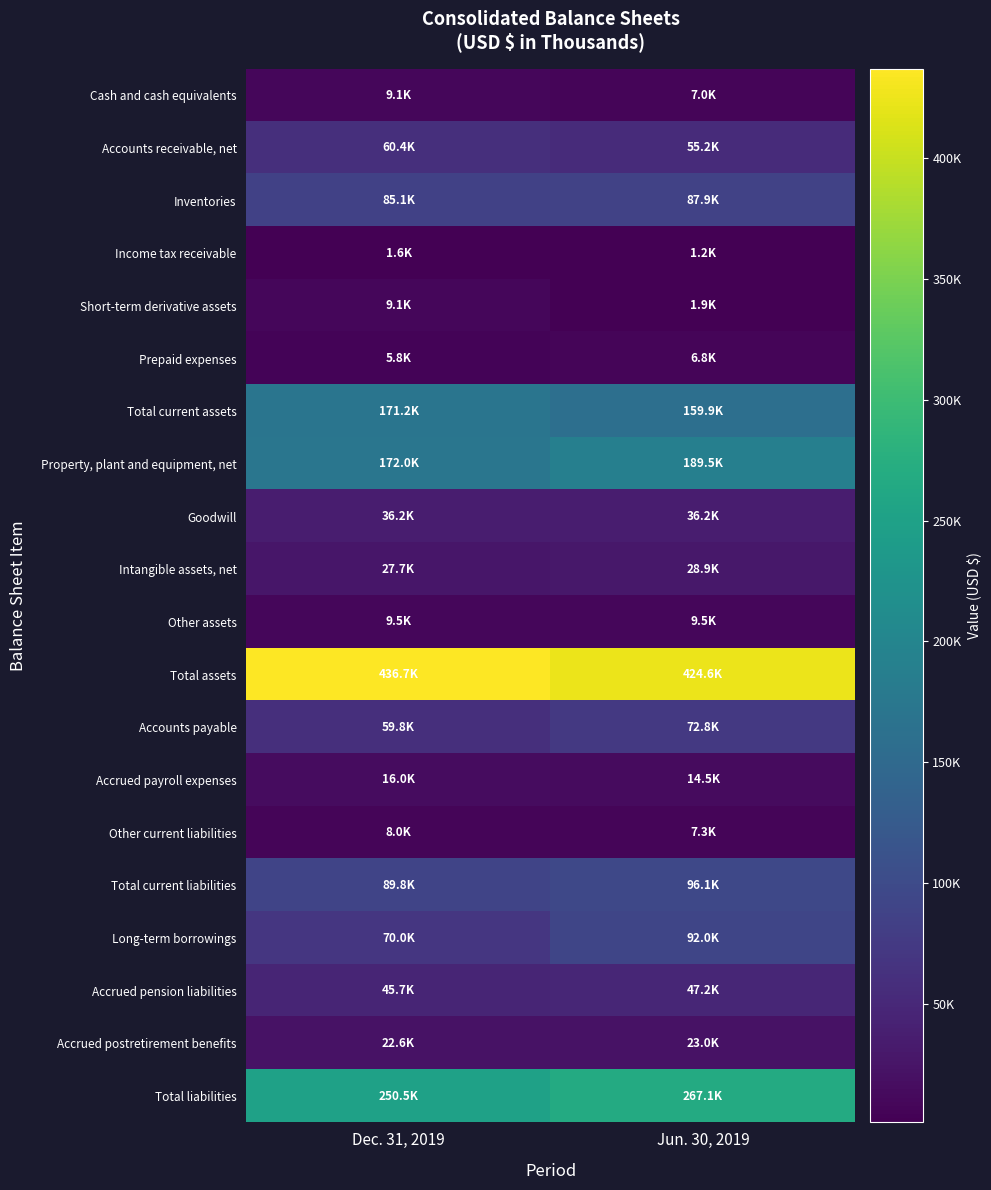

What is the total value across all series at Jun. 30, 2019?

1628480